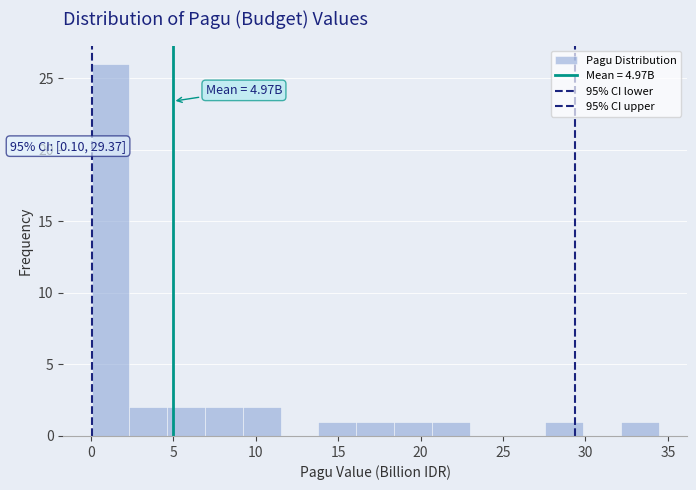

Over which range of the x-axis is the bar tallest?

0.0 to 2.5